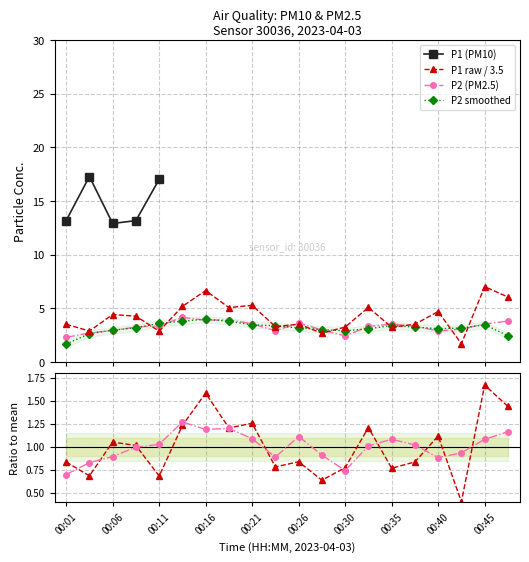

What is the lowest value of the P2 (PM2.5) series?

2.3